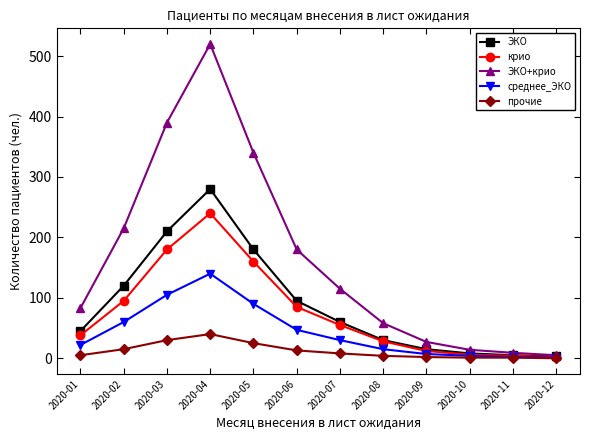

Which series changed the most between 2020-06 and 2020-10?

ЭКО+крио